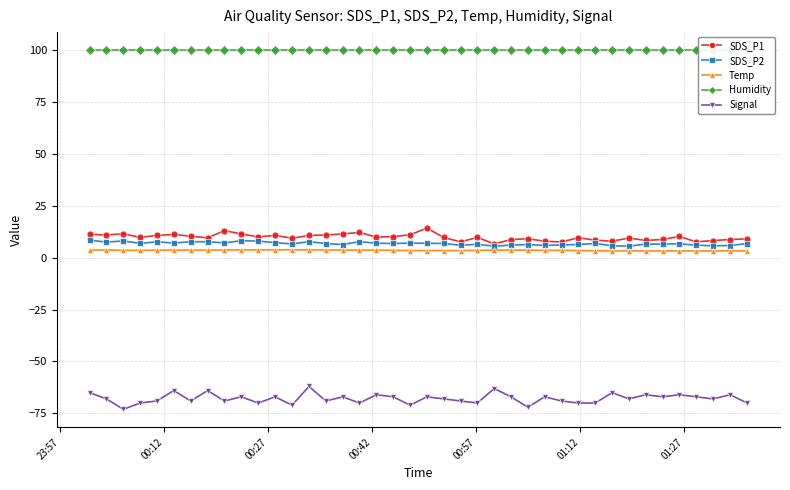

What is the lowest value of the SDS_P2 series?

5.5